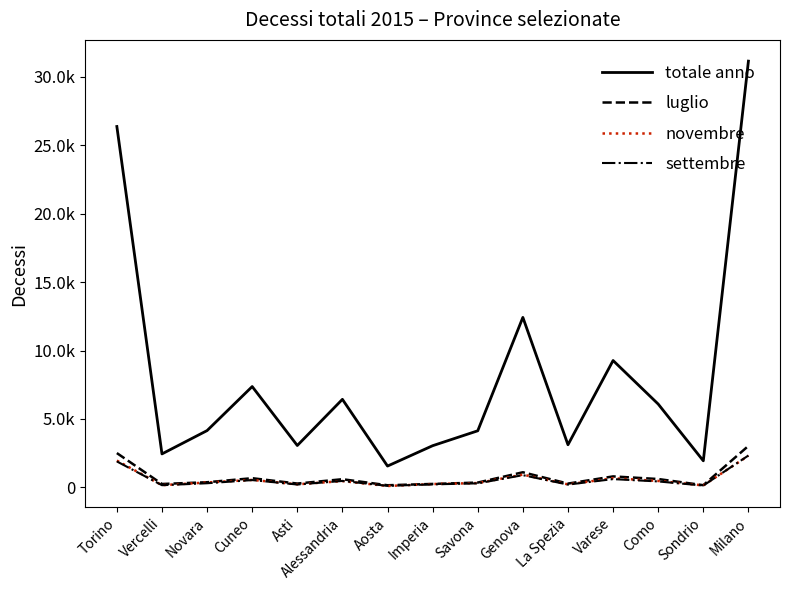

What are all the series names shown in the legend?

totale anno, luglio, novembre, settembre